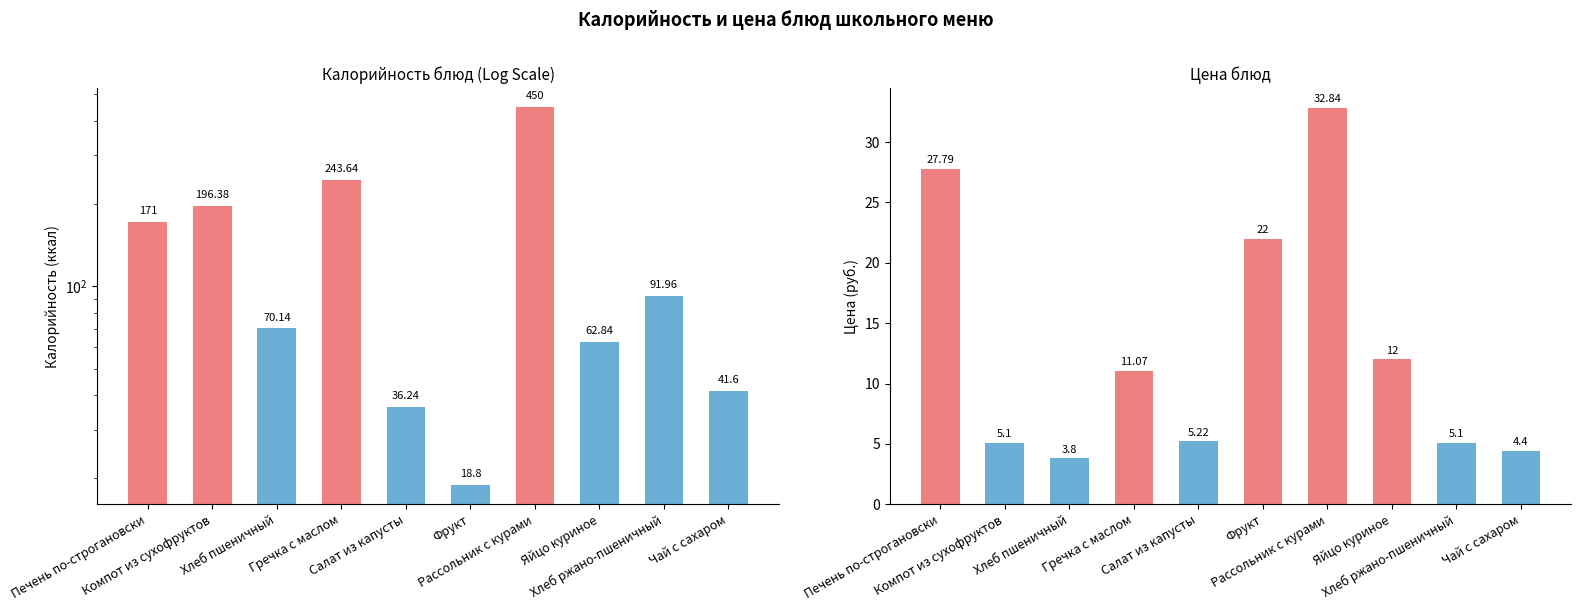

What is the difference between the Калорийность values at Рассольник с курами and Компот из сухофруктов?

253.6